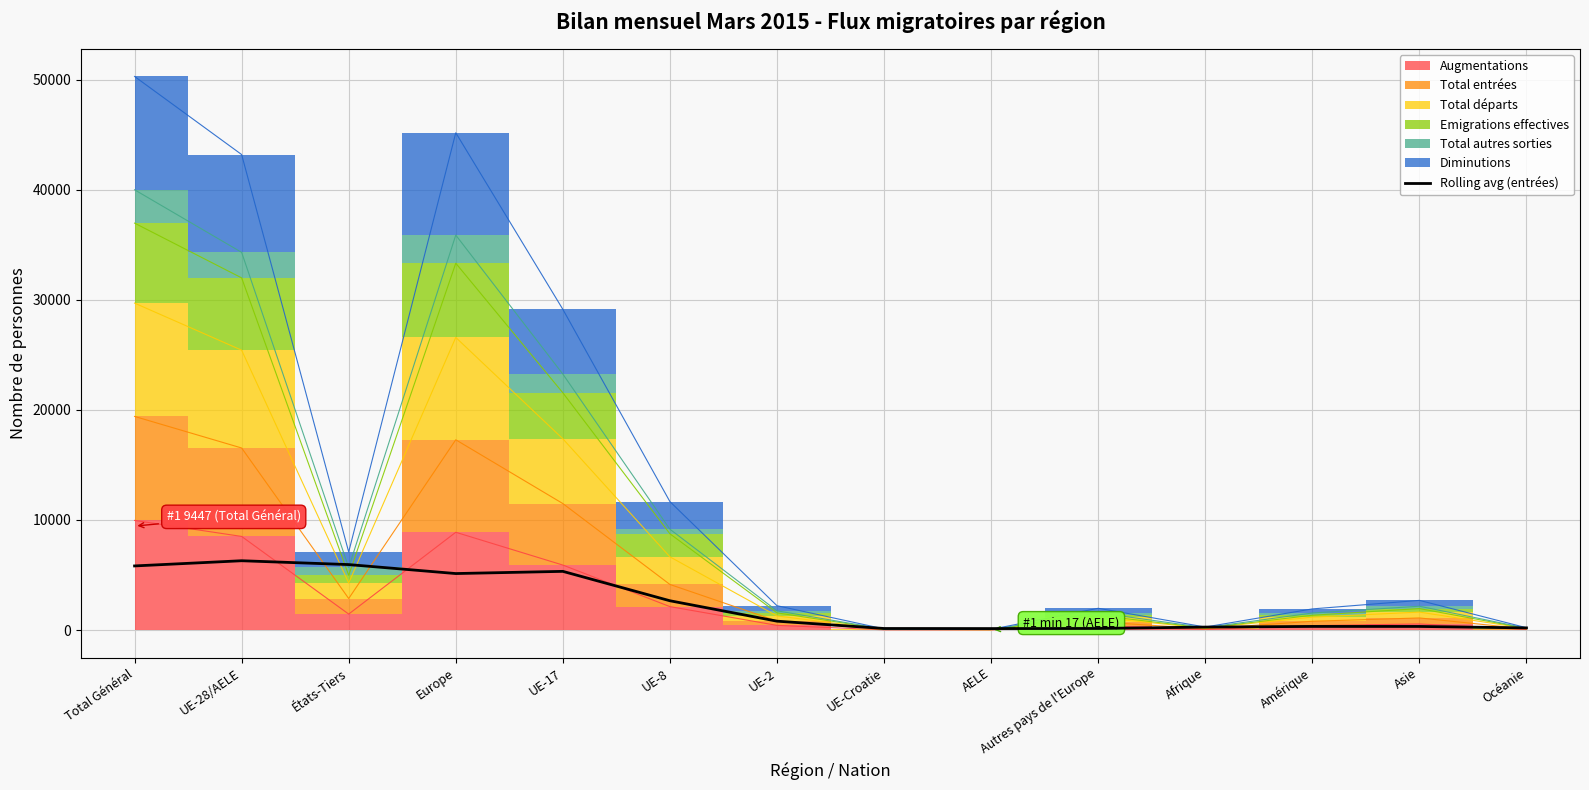

What position from the left is Total Général?

1